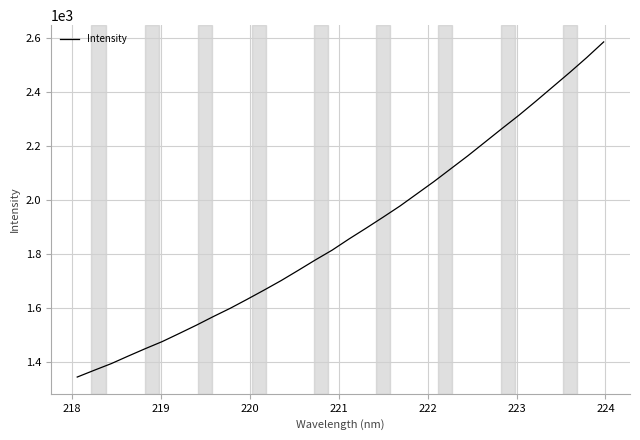

What is the difference between the maximum and minimum values?

1241.5